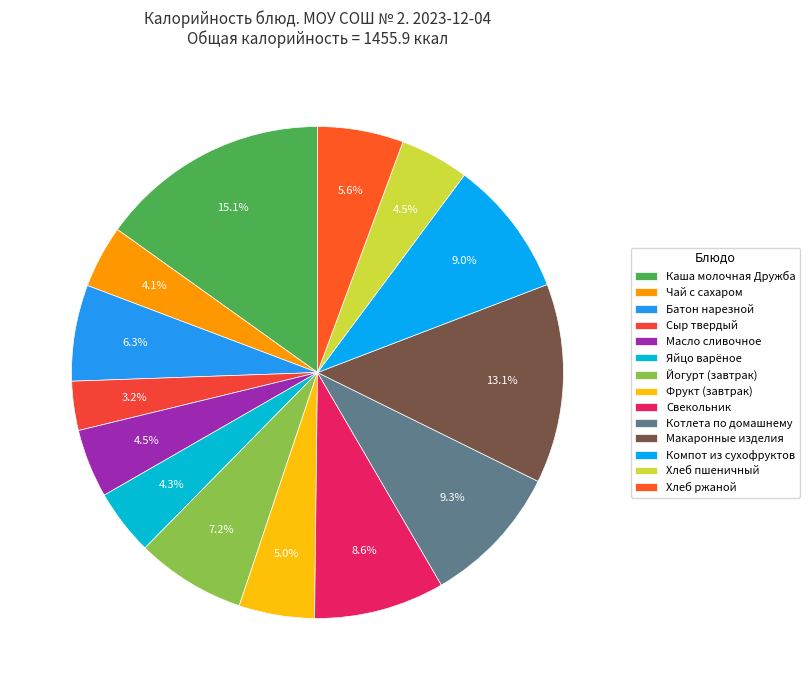

Is there a majority slice in this chart?

No